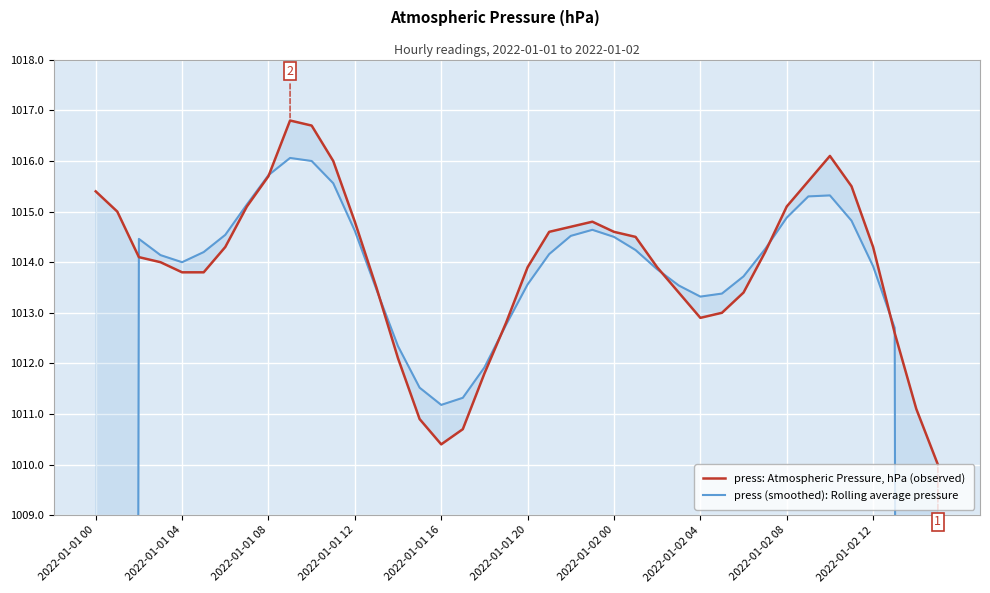

What is the sum of the press (smoothed): Rolling average pressure values at 28 and 2022-01-01 12?

2027.5